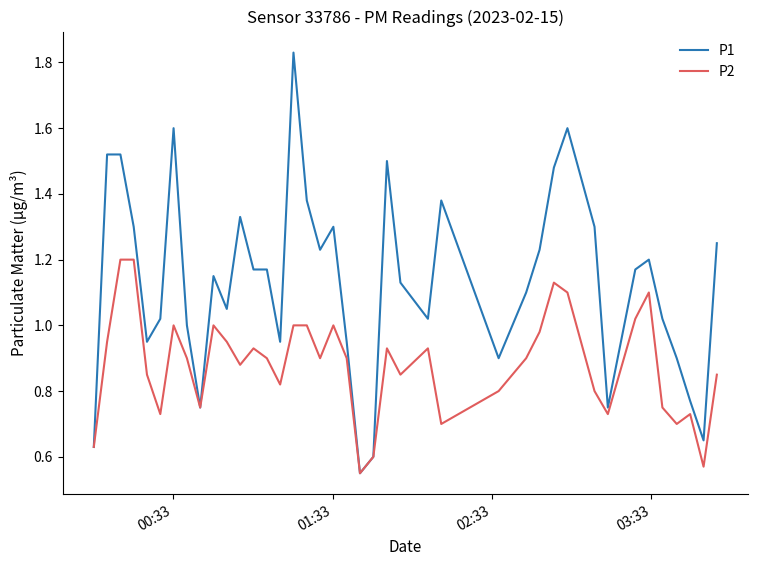

List the series in order of their peak value, lowest first.

P2, P1